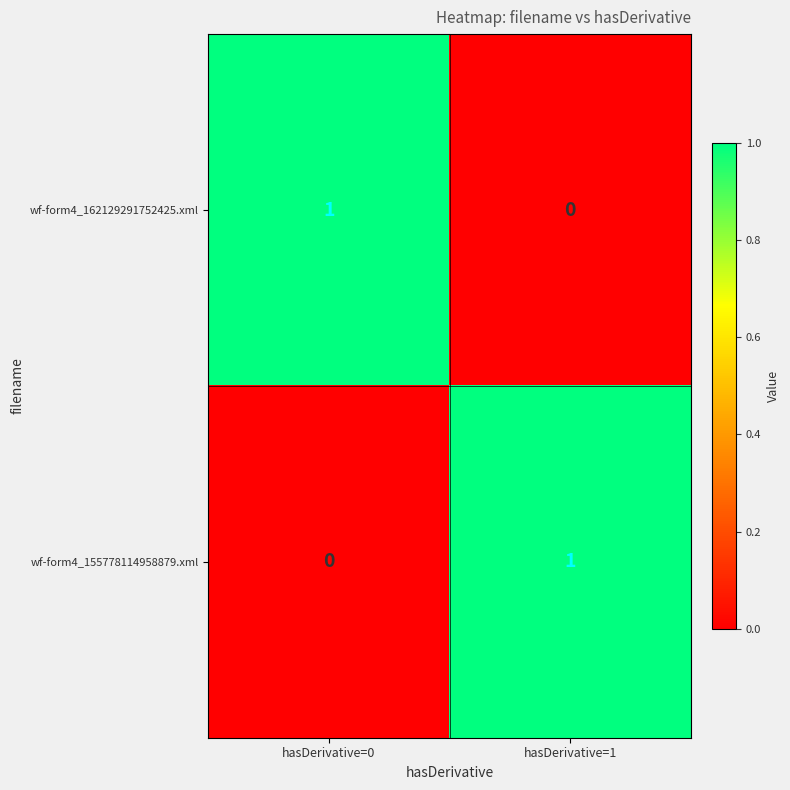

The wf-form4_162129291752425.xml series shows 0 at hasDerivative=1. True or false?

True